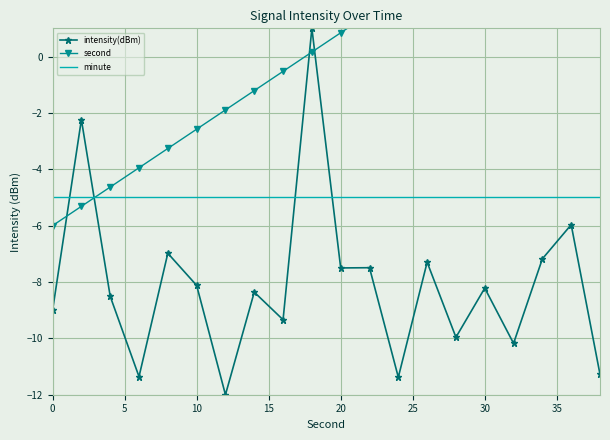

Which series has the largest total across all categories?

second